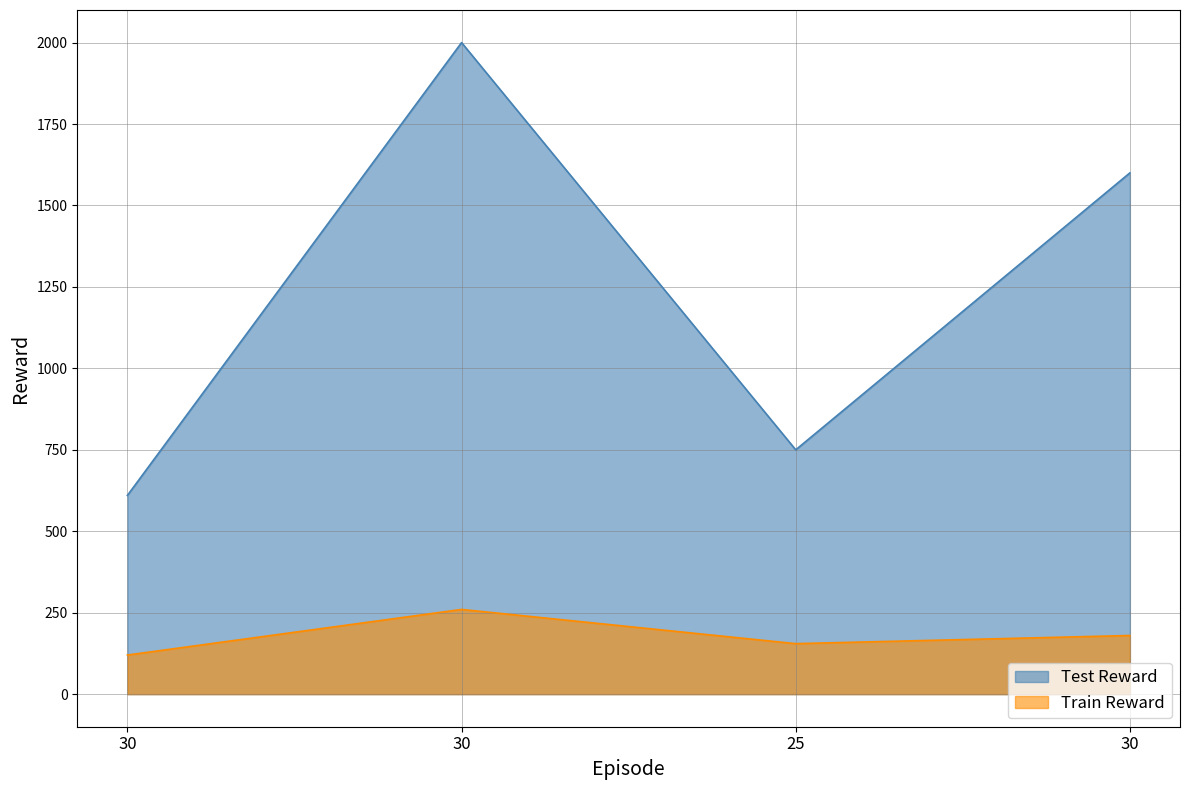

Between 30 and 25, which is larger?

25